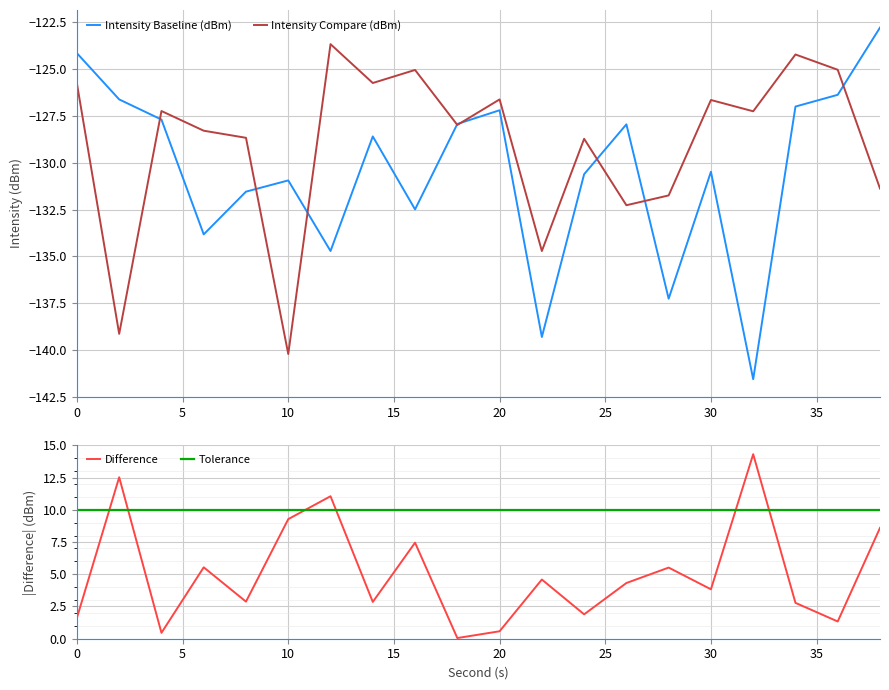

What is the maximum value for Intensity Baseline (dBm)?

-122.8